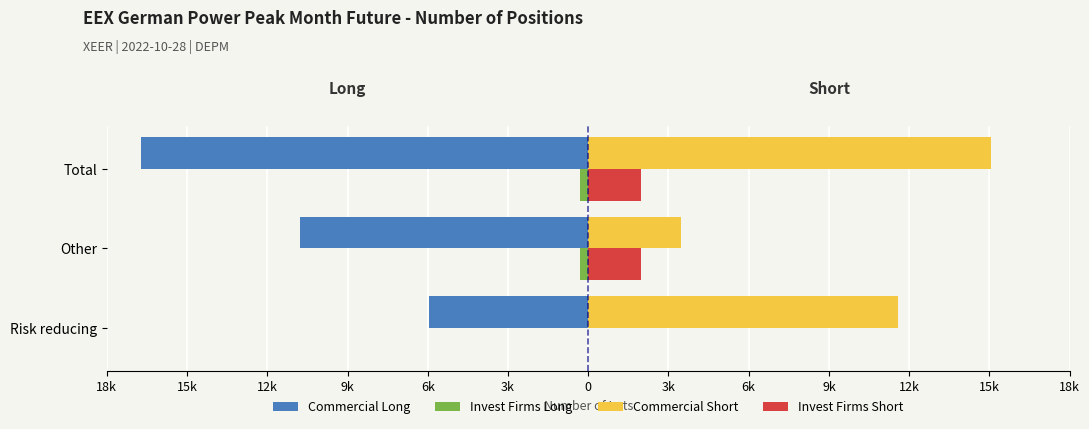

How many bars are there in total?

12